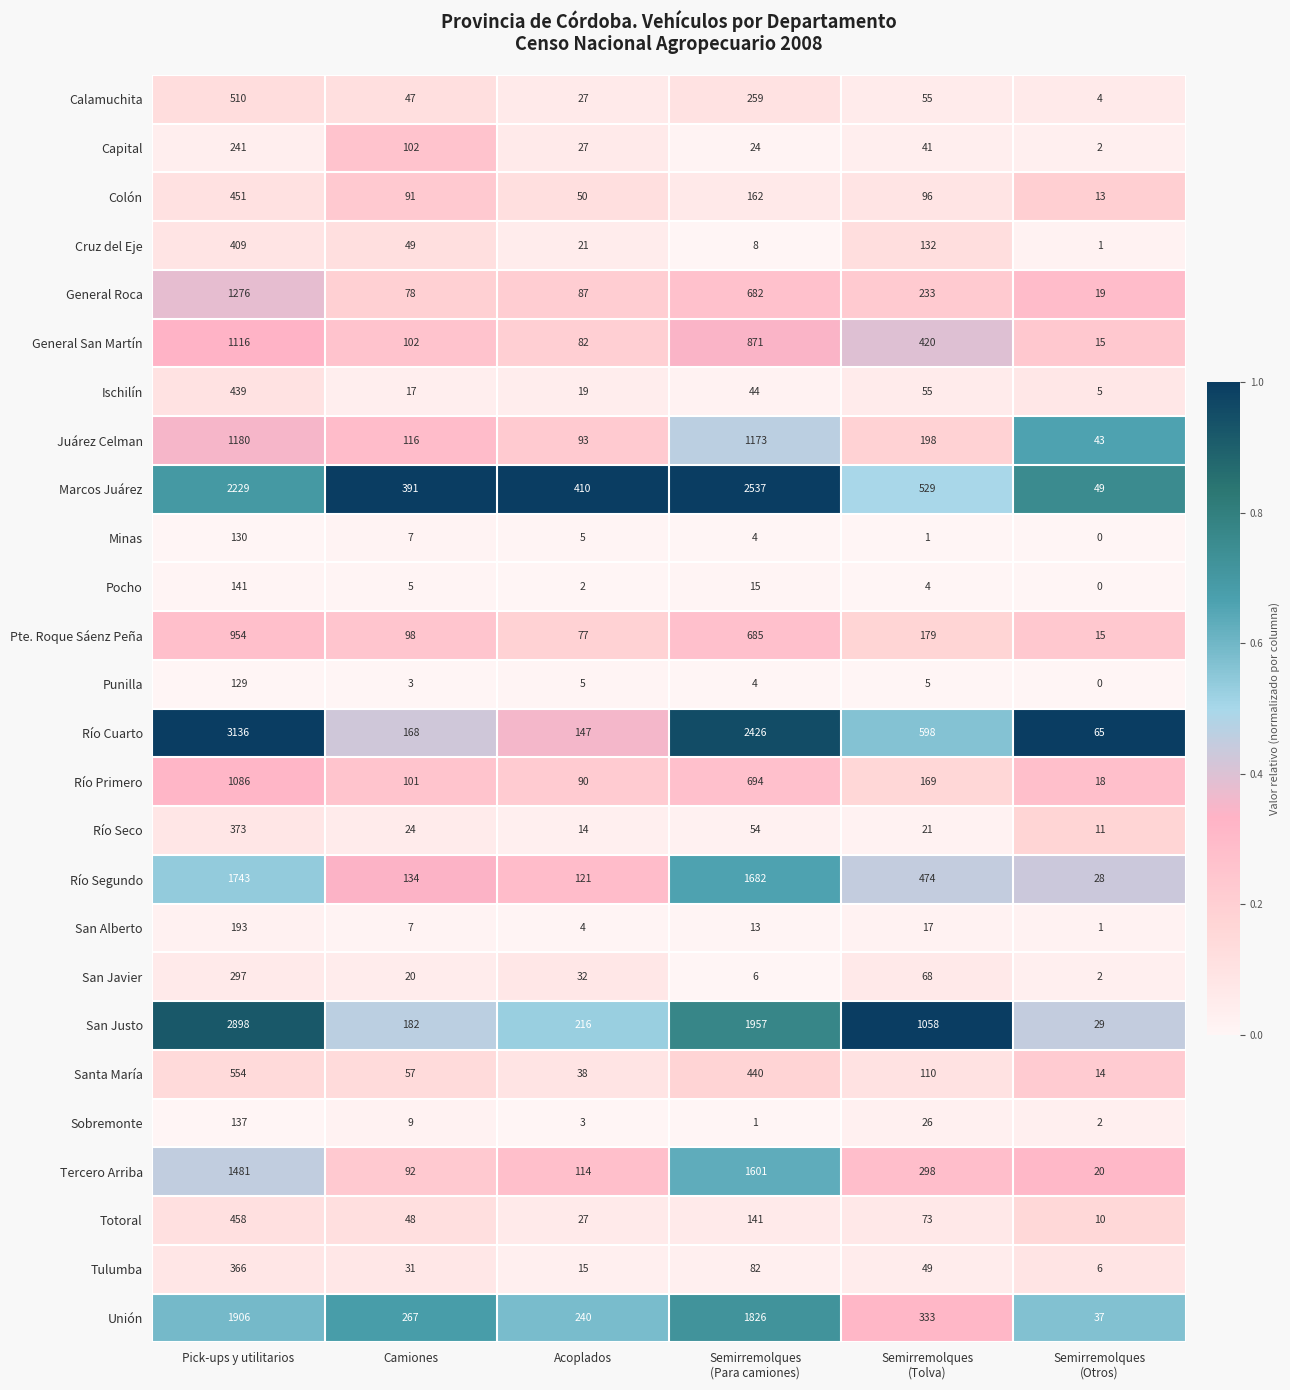

At how many categories does at least one series exceed 0?

6